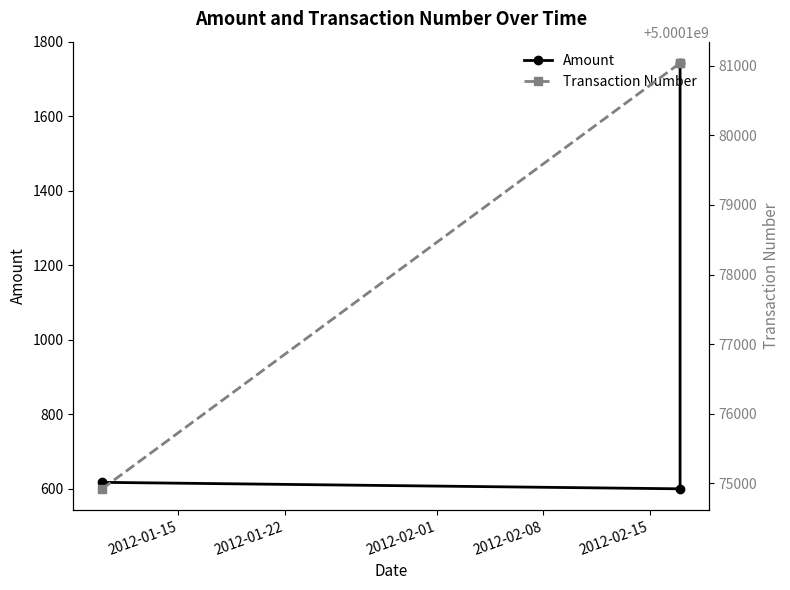

Rank the series by their maximum value, from highest to lowest.

Transaction Number, Amount